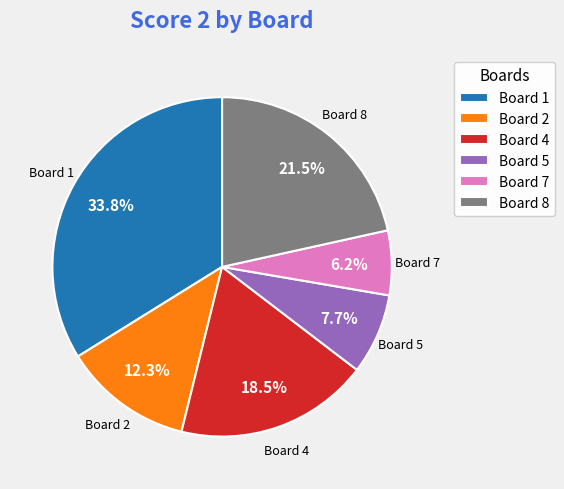

How many slices are in this pie chart?

6